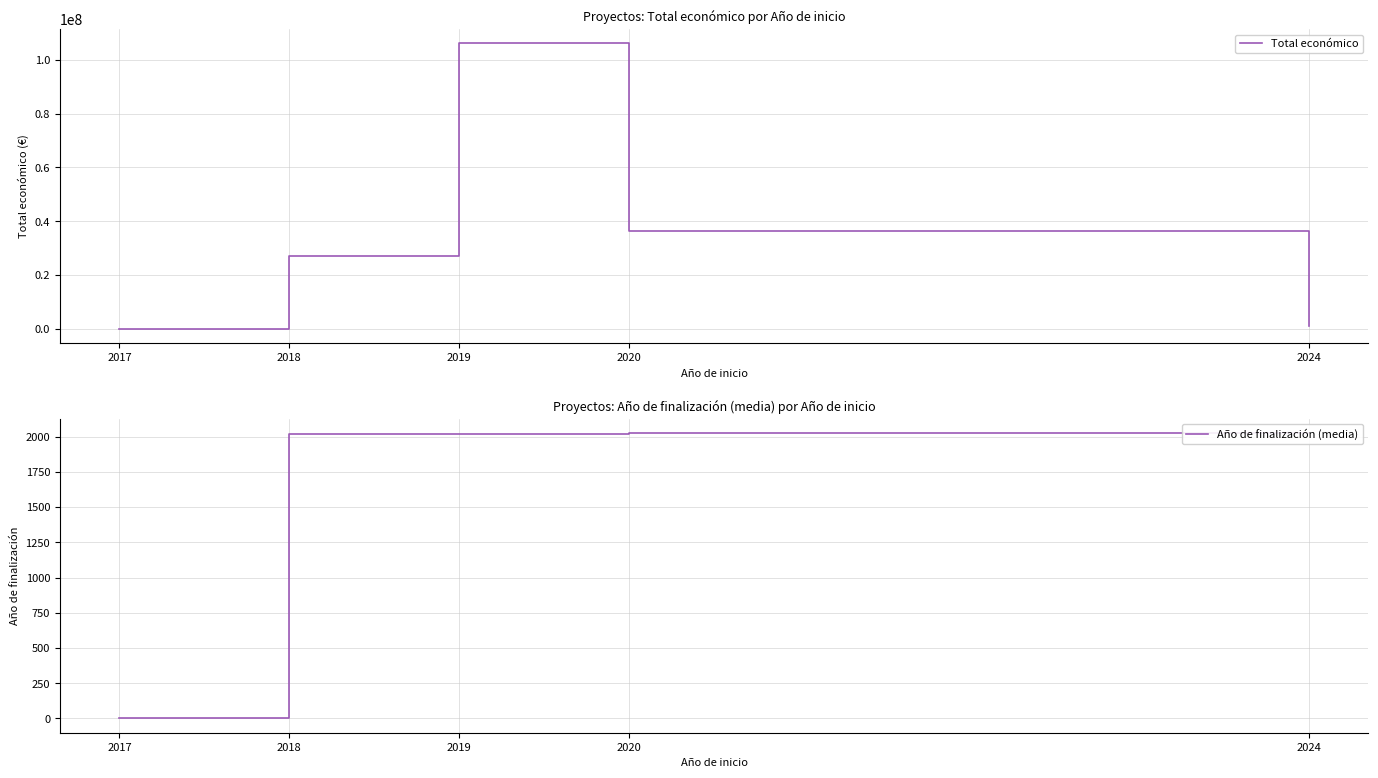

True or false: Año de finalización (media) has a value of 837.9 at 2024.

False